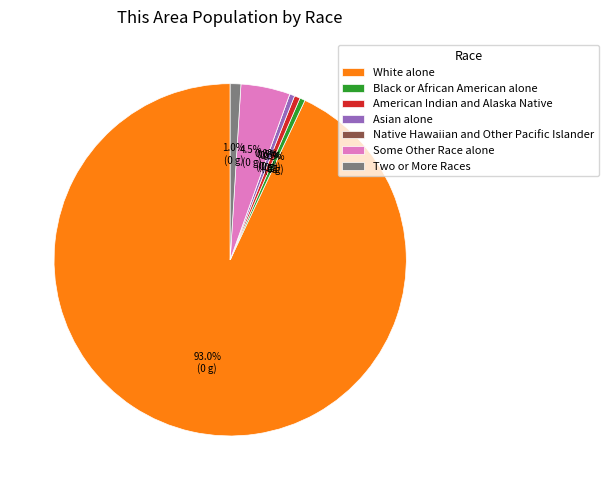

How many segments does this pie chart have?

7